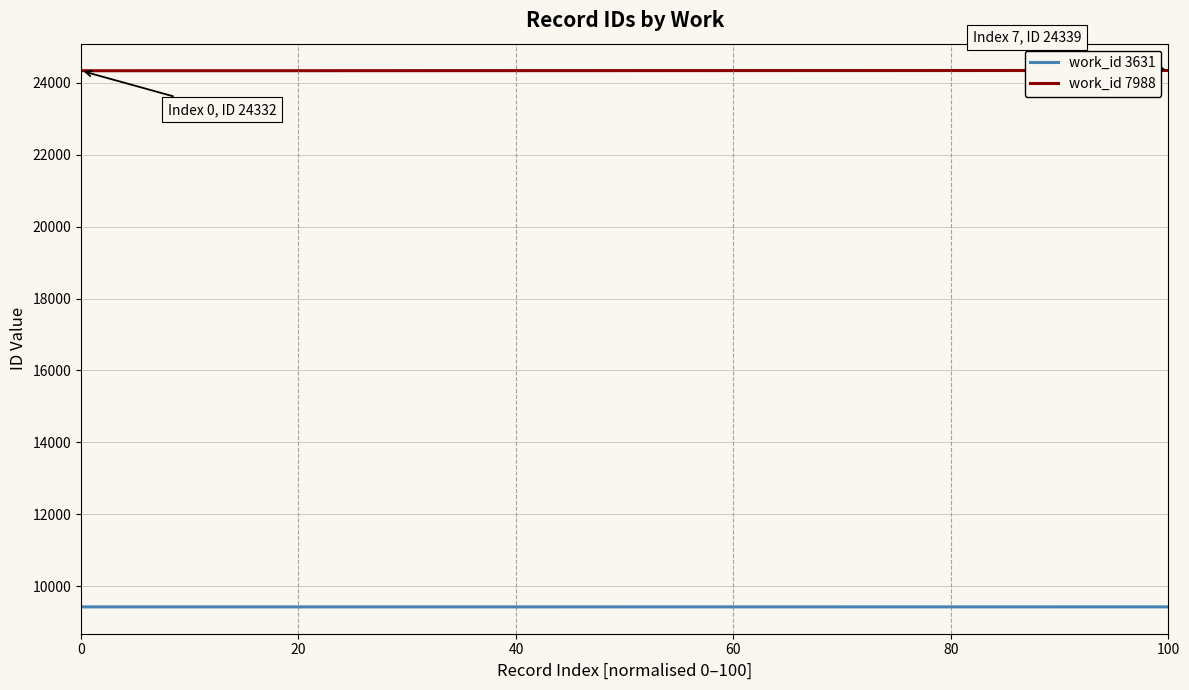

What is the highest value of the work_id 7988 series?

24339